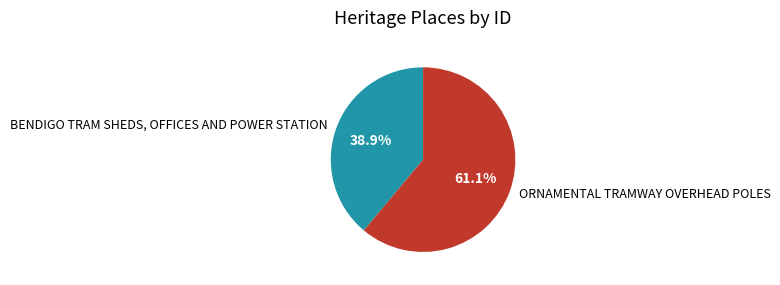

Which slice is the largest?

ORNAMENTAL TRAMWAY OVERHEAD POLES